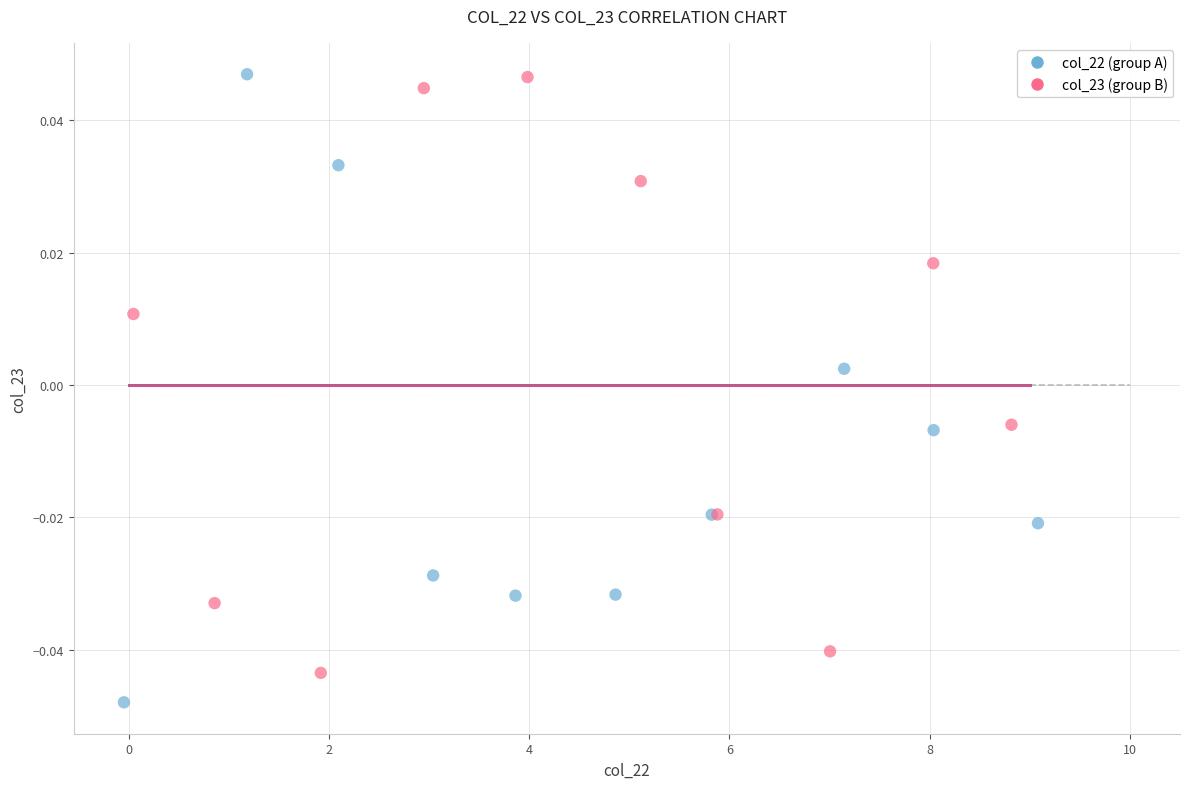

Which series contains the lowest Y value?

col_22 (group A)